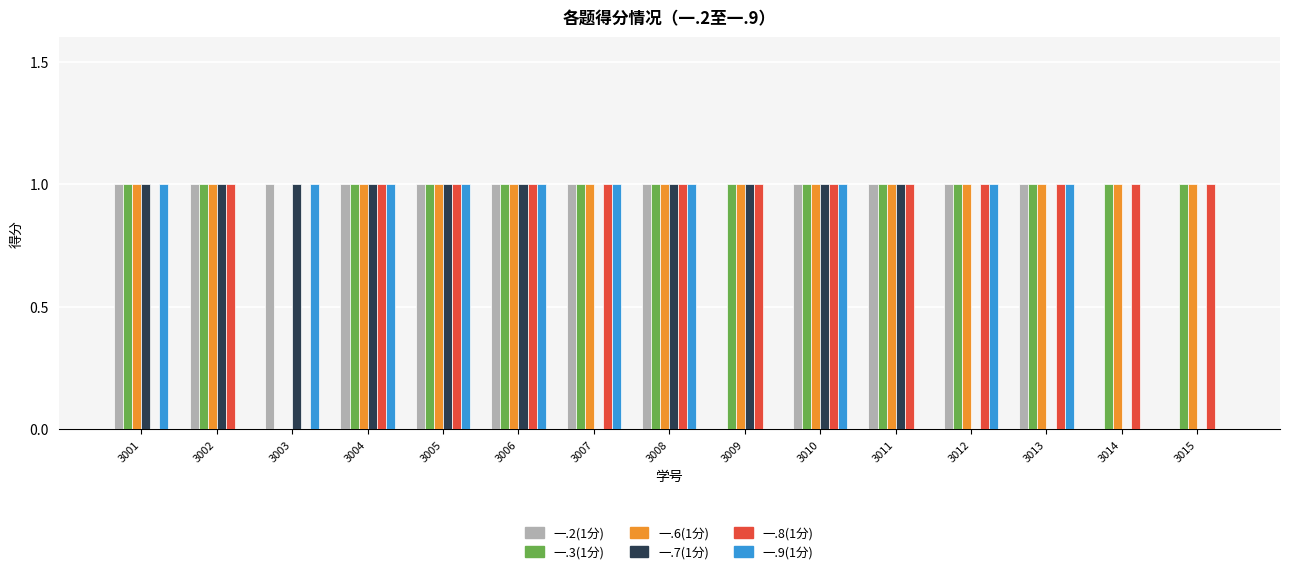

Between 3008 and 3012, which series saw the biggest shift?

一.7(1分)